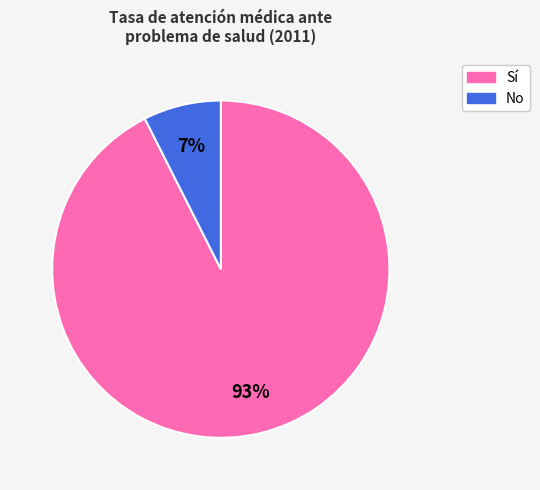

How many slices are in this pie chart?

2